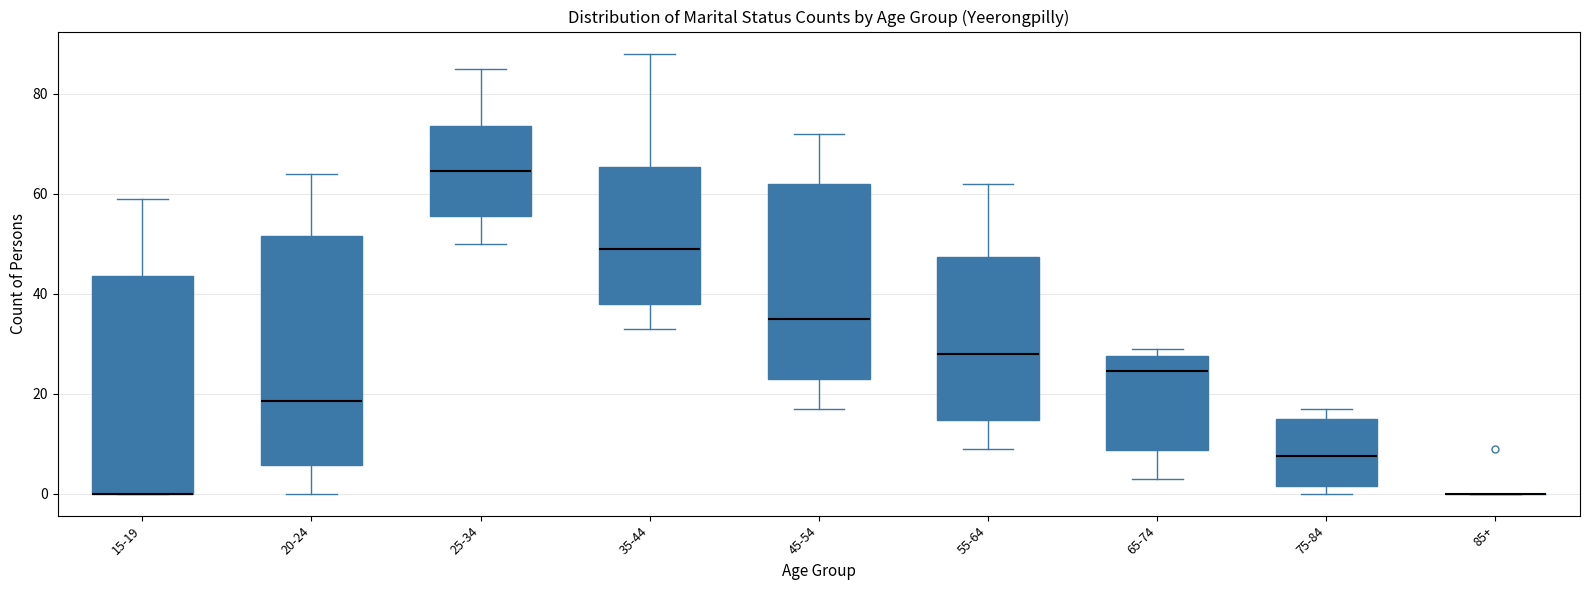

Reading left to right, transcribe this box plot: for each box, give where its median line is, the range the box spans, and where its two whiskers end, as read against the y-axis. The values are not printed on the chart, so give them approximately, as read against the axis.

15-19: median 0 (drawn on the box's lower edge), box 0 to 44, whiskers 0 to 60
20-24: median 18, box 6 to 52, whiskers 0 to 64
25-34: median 64, box 56 to 74, whiskers 50 to 86
35-44: median 50, box 38 to 66, whiskers 34 to 88
45-54: median 36, box 24 to 62, whiskers 18 to 72
55-64: median 28, box 14 to 48, whiskers 10 to 62
65-74: median 24, box 8 to 28, whiskers 4 to 30
75-84: median 8, box 2 to 16, whiskers 0 to 18
85+: box collapsed to a line at 0, whiskers 0 to 0